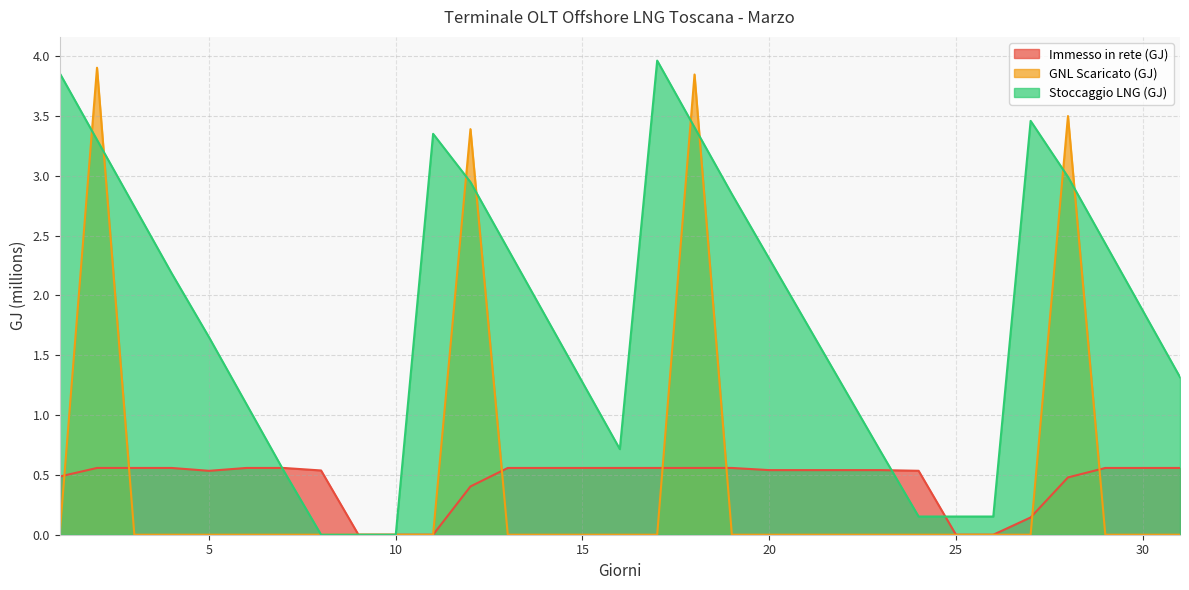

List the series in order of their peak value, lowest first.

Immesso in rete (GJ), GNL Scaricato (GJ), Stoccaggio LNG (GJ)